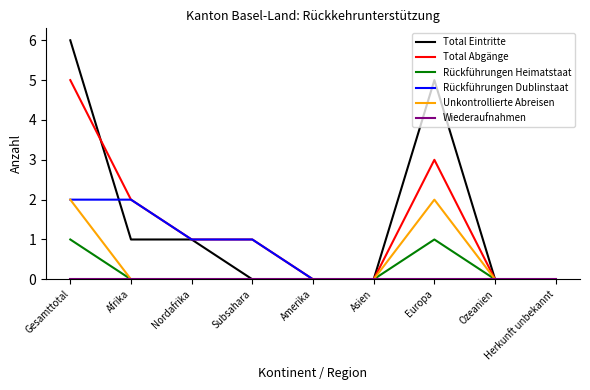

Is it true that Rückführungen Heimatstaat equals 0 at Asien?

True